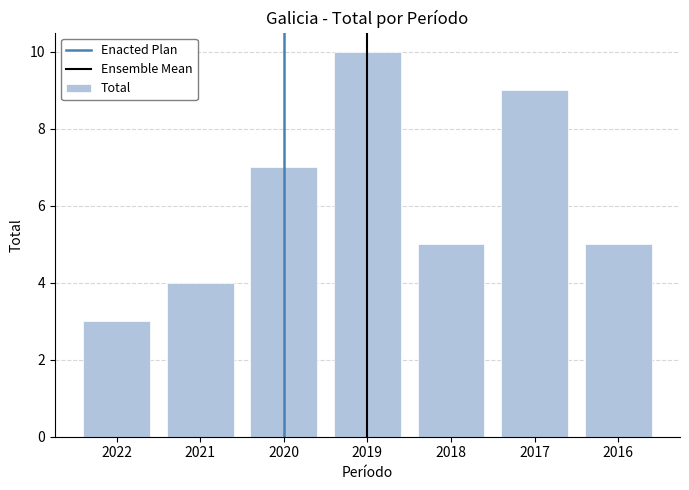

Count the values in the range 4 to 9.

5